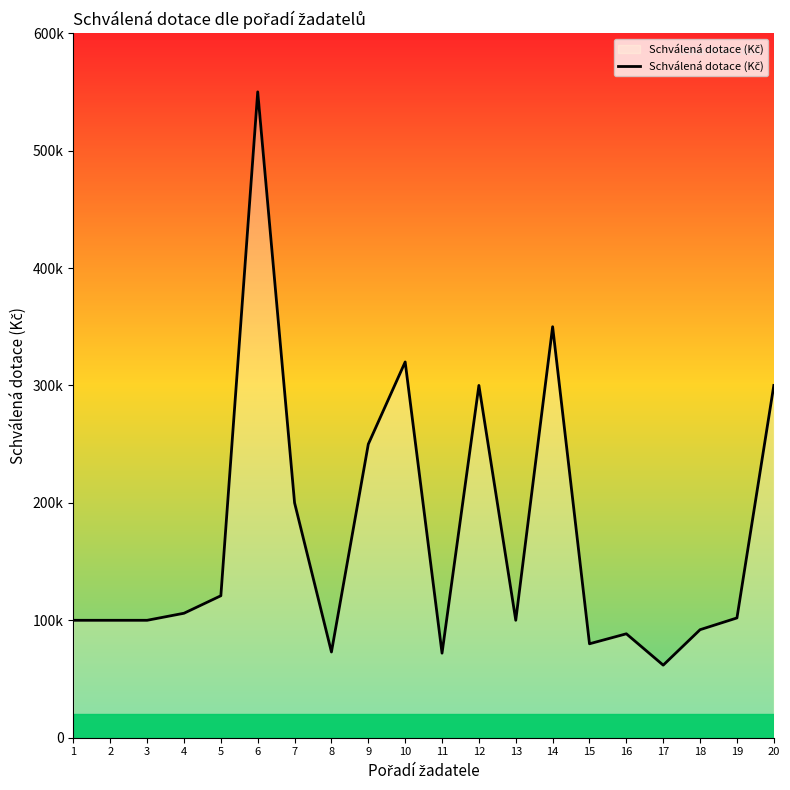

Approximately how many times larger is the value at 14 compared to 10?

1.1